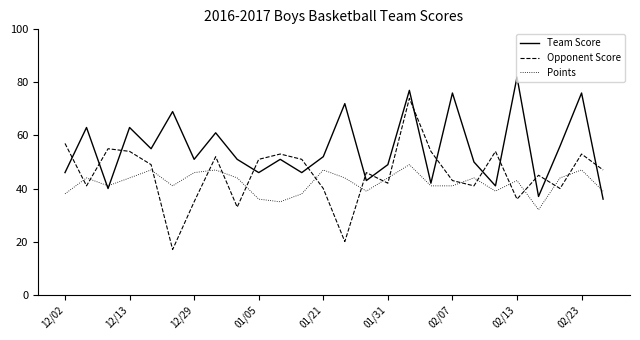

True or false: Opponent Score and Points intersect in this chart.

True